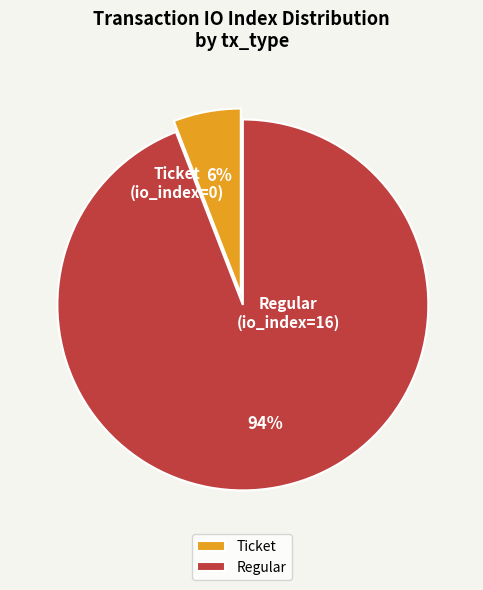

Is the sum of Ticket and Regular greater than half?

Yes